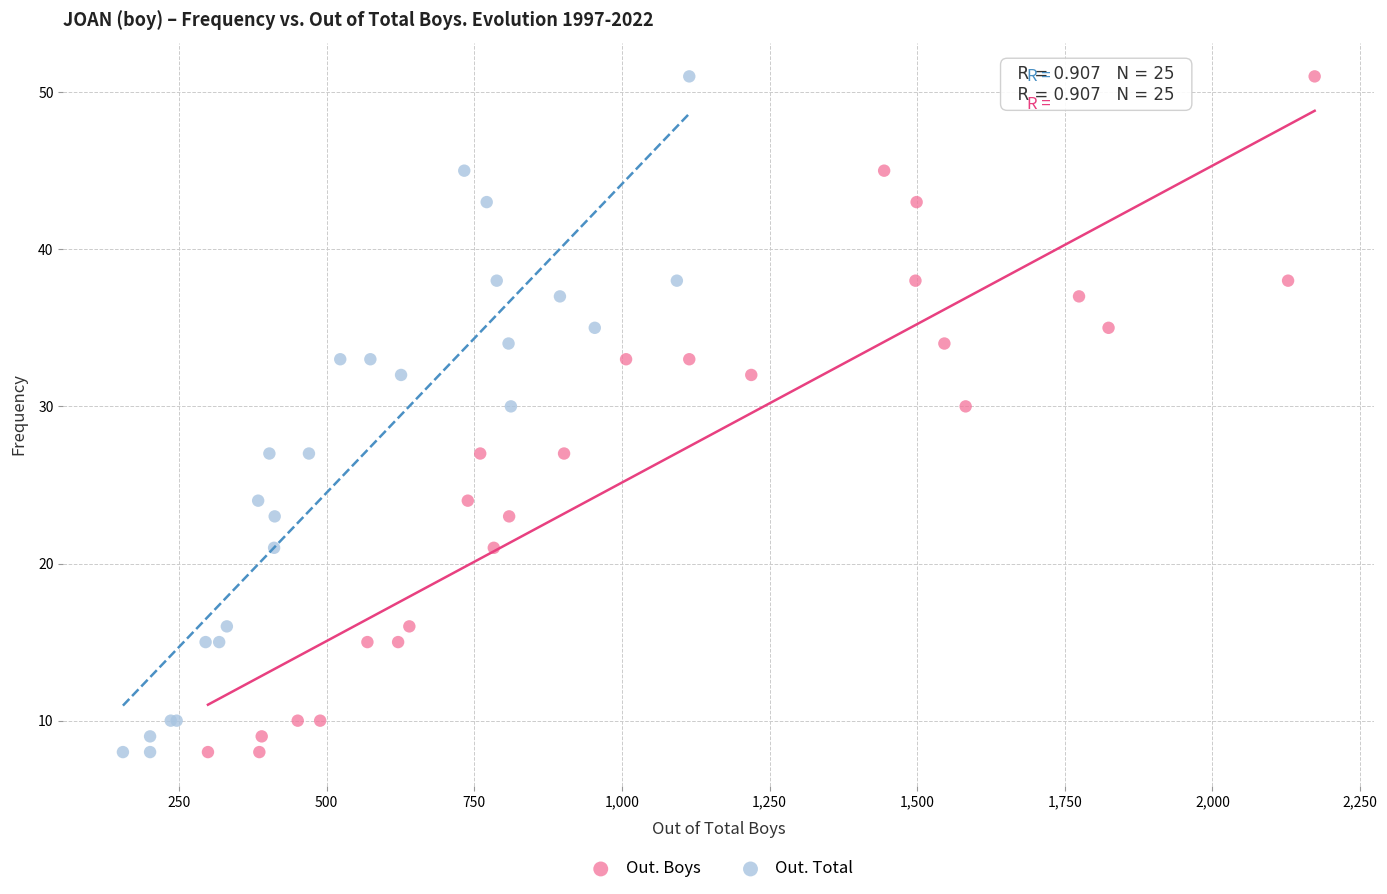

What are all the series names shown in the legend?

Out. Boys, Out. Total